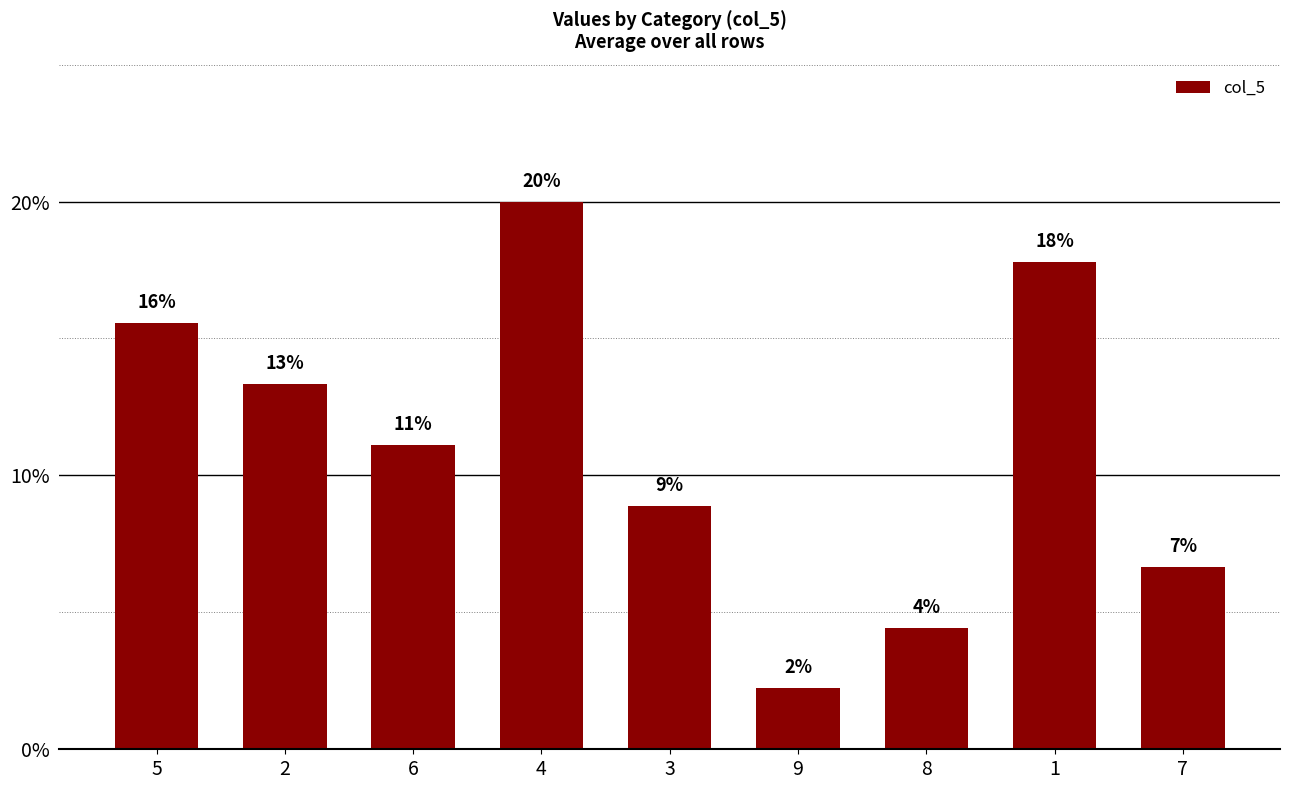

True or false: the data shows 6.7 at 7.

True